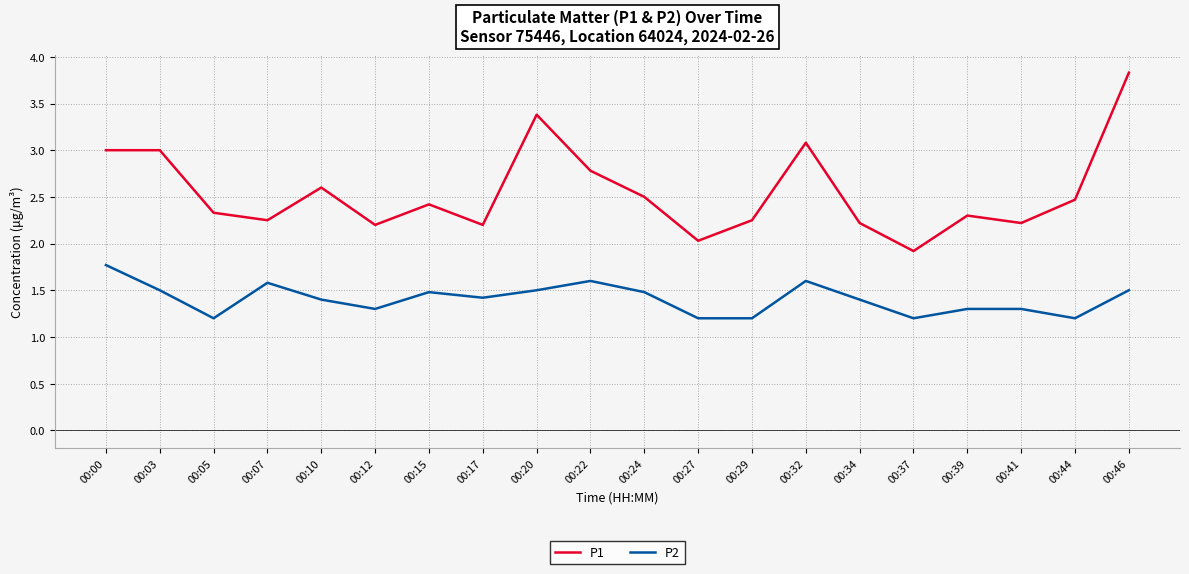

What is the spread (max minus min) of values at 00:44?

1.3